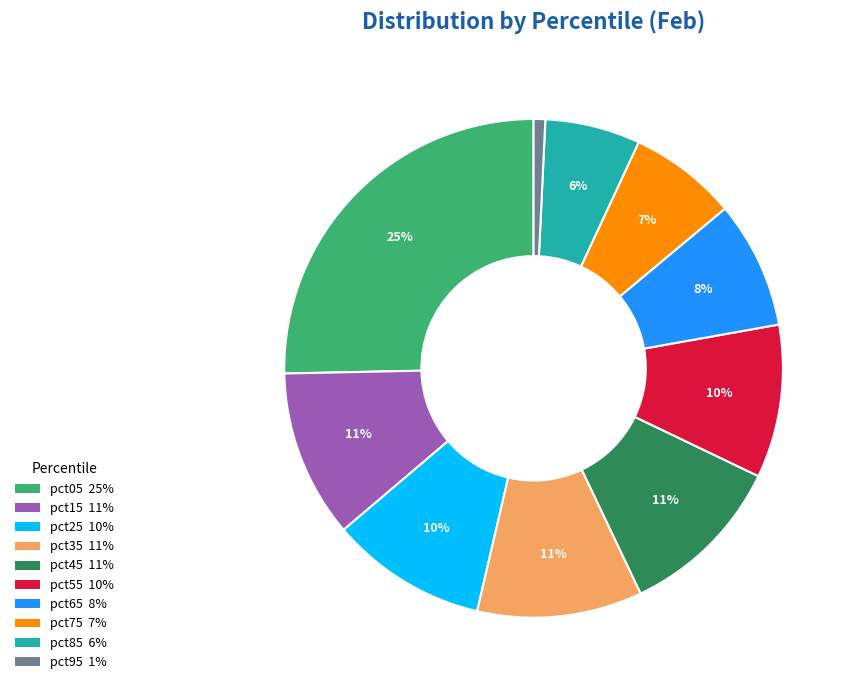

How many slices are in this pie chart?

10